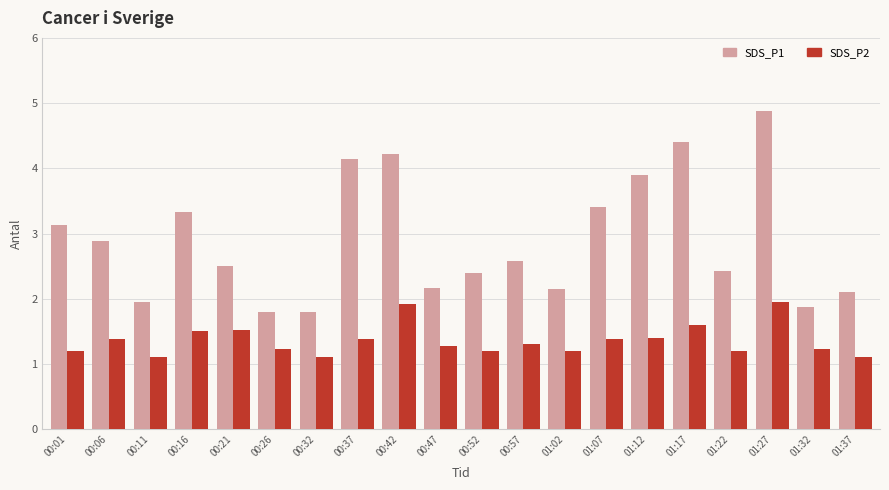

What is the value of the SDS_P2 bar at the 6th from the left?

1.2